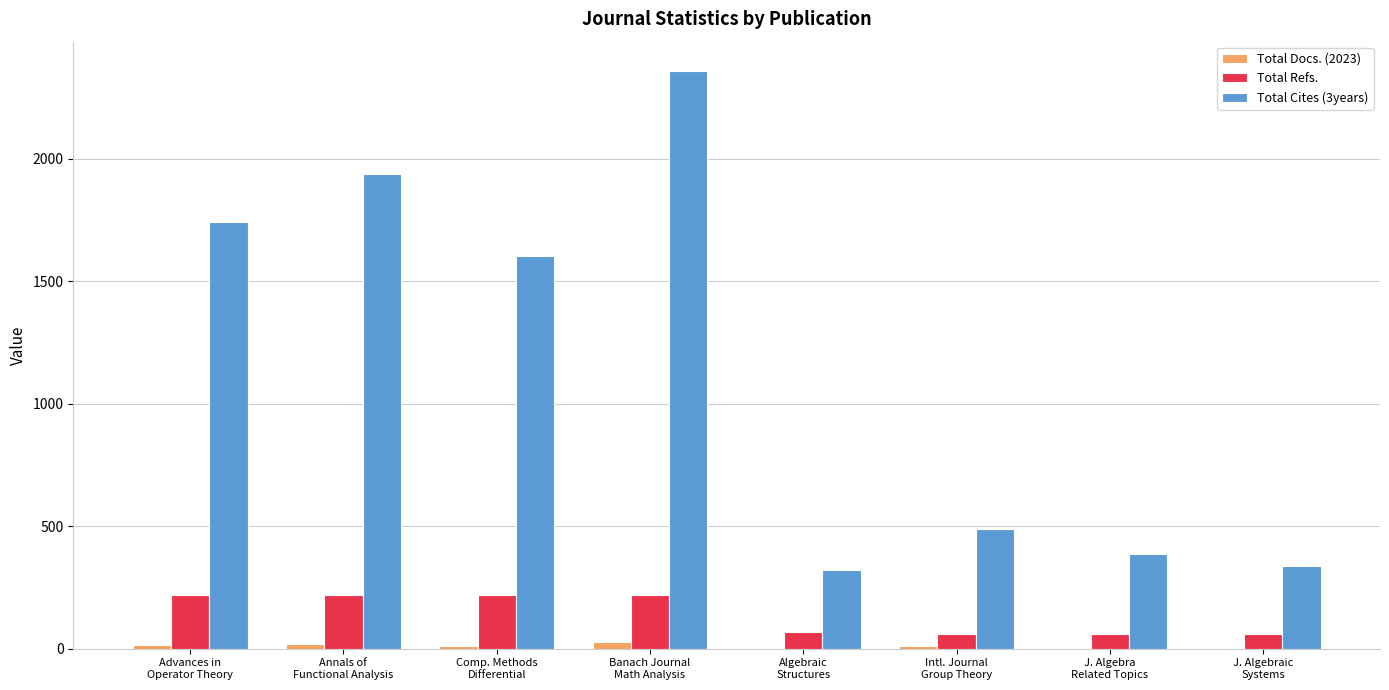

What is the sum of all Total Refs. values?

1122